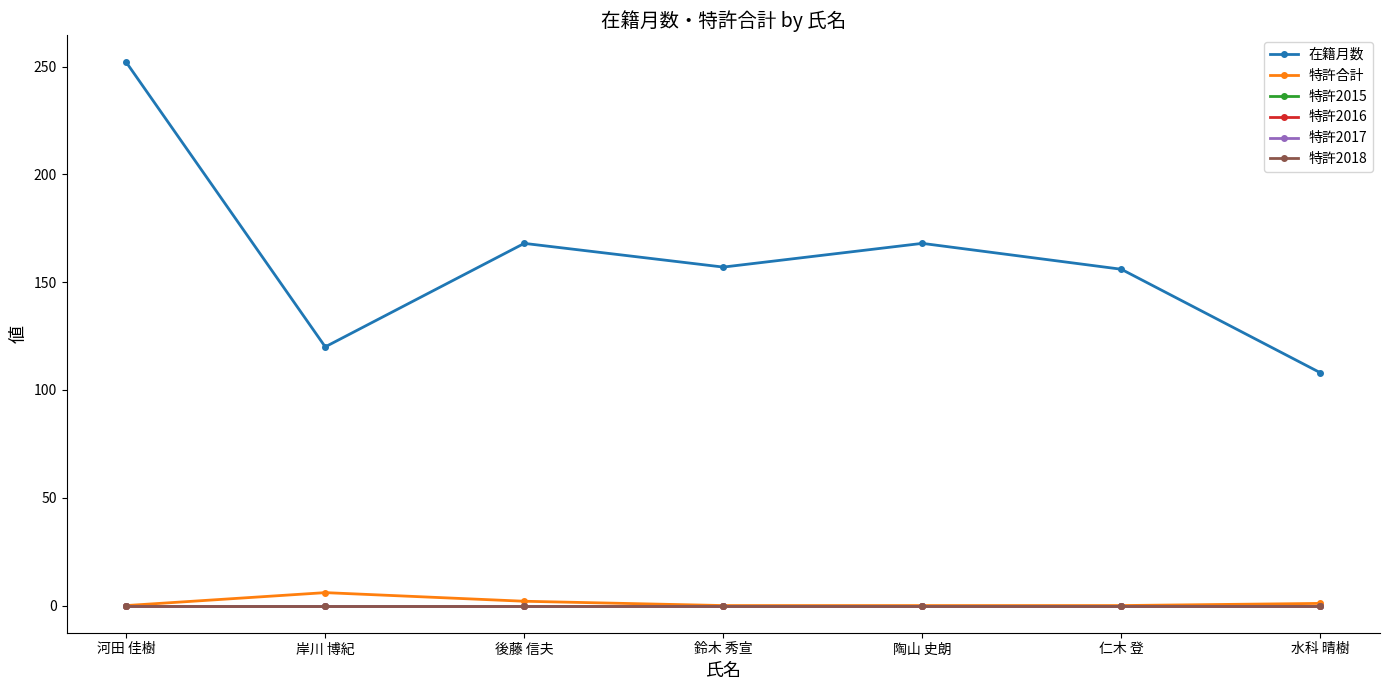

Is this an area chart (filled region under the line)?

No